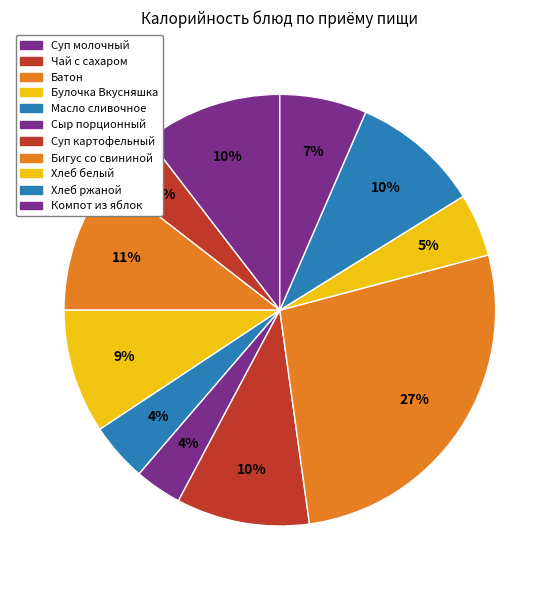

Which slice is the largest?

Бигус со свининой